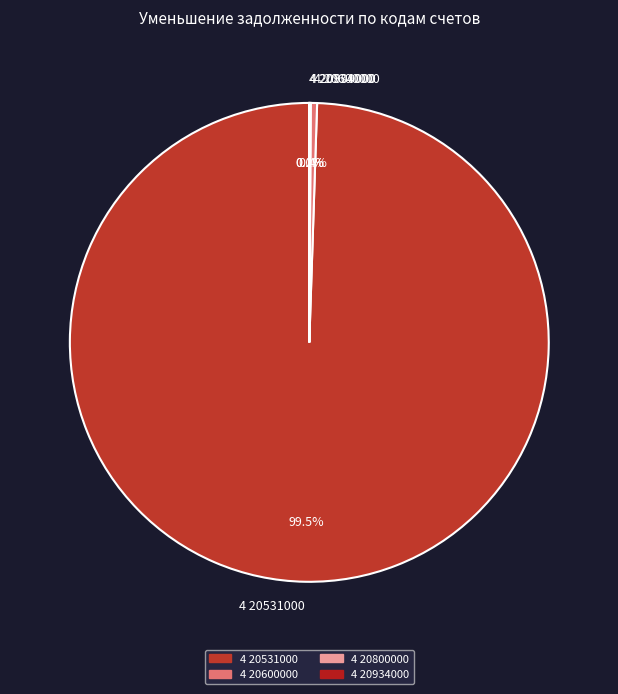

Which slice is the largest?

4 20531000